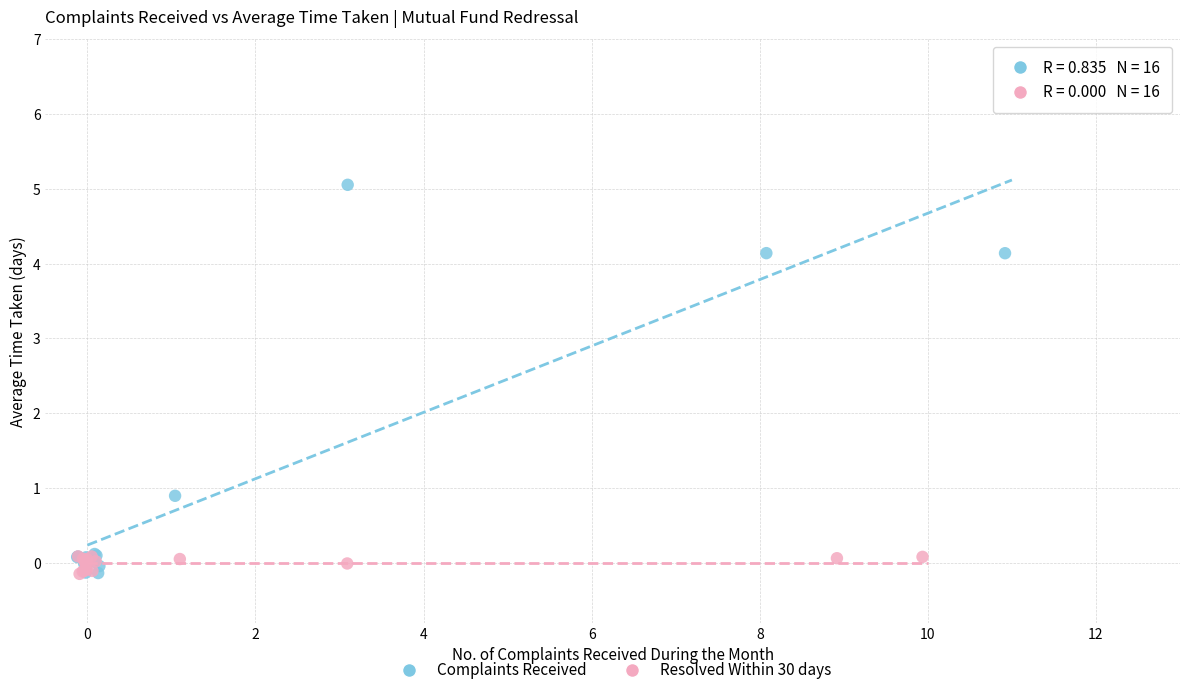

What are all the series names shown in the legend?

Complaints Received, Resolved Within 30 days